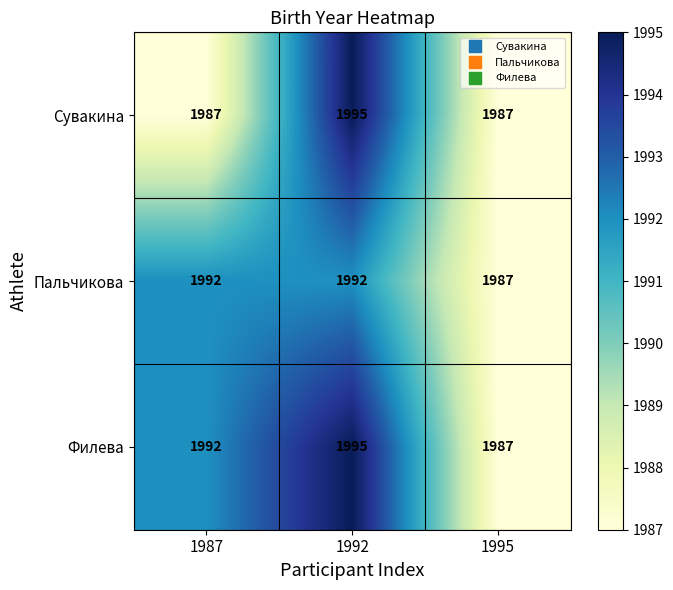

The Пальчикова series shows 1102 at 1992. True or false?

False